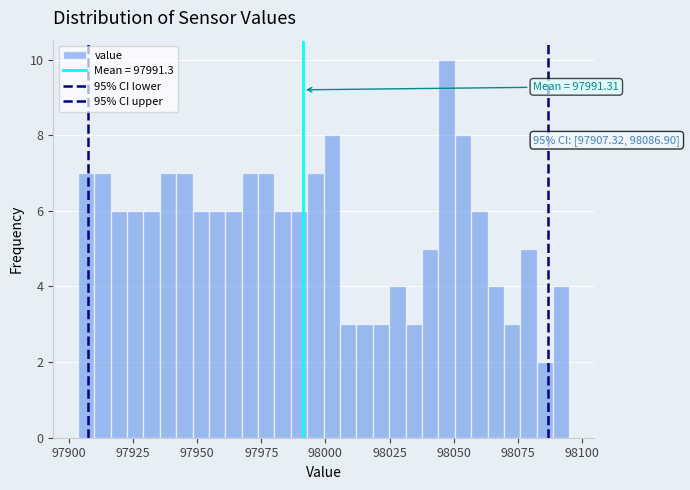

Read against the x-axis, roughly where is the centre of the tallest bar?

98045